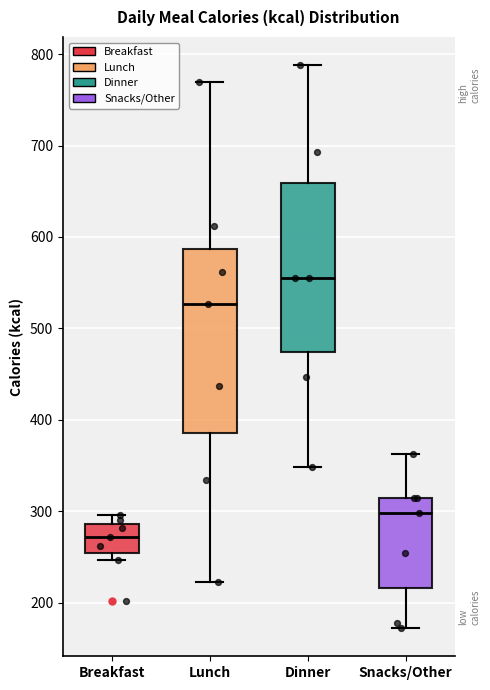

Where is the lower edge of the box for Lunch on the y-axis? The values are not printed on the chart, so give them approximately, as read against the axis.

390